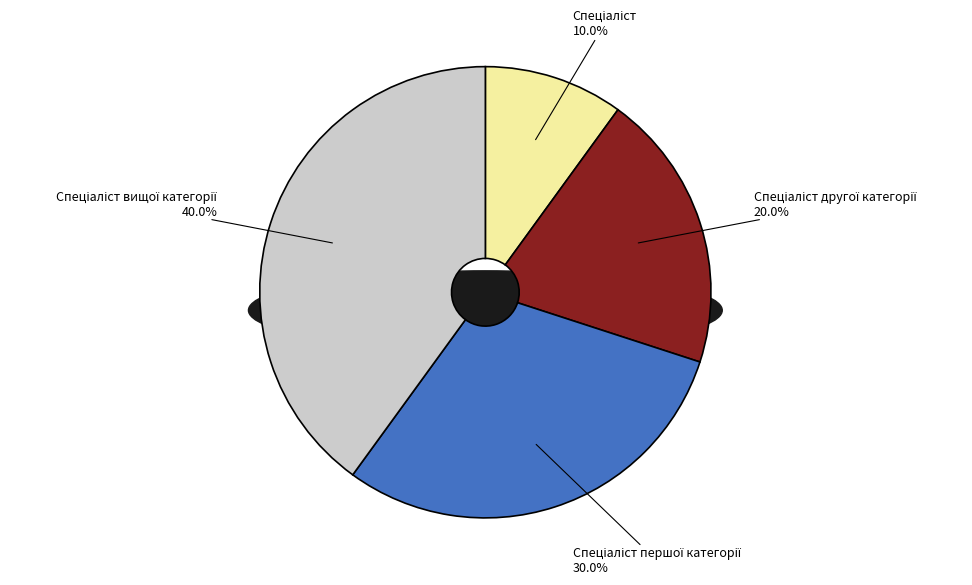

Is there any slice that represents more than half of the pie?

No